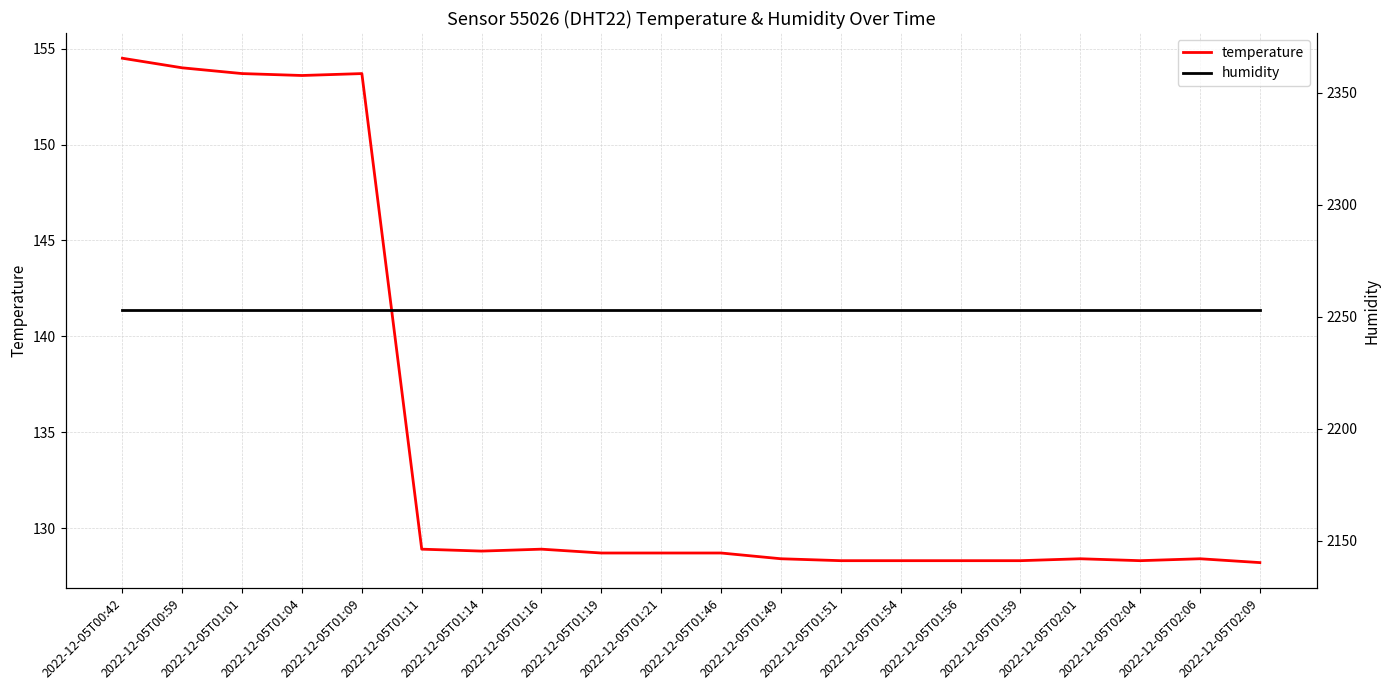

List the series in order of their overall mean, lowest first.

temperature, humidity